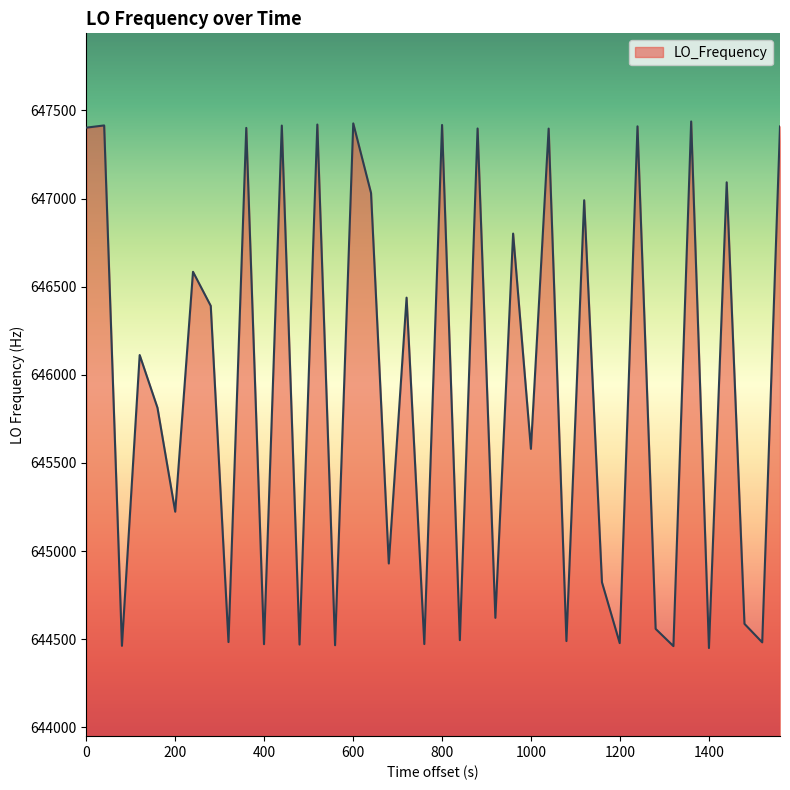

What is the difference between the maximum and minimum values?

2988.0